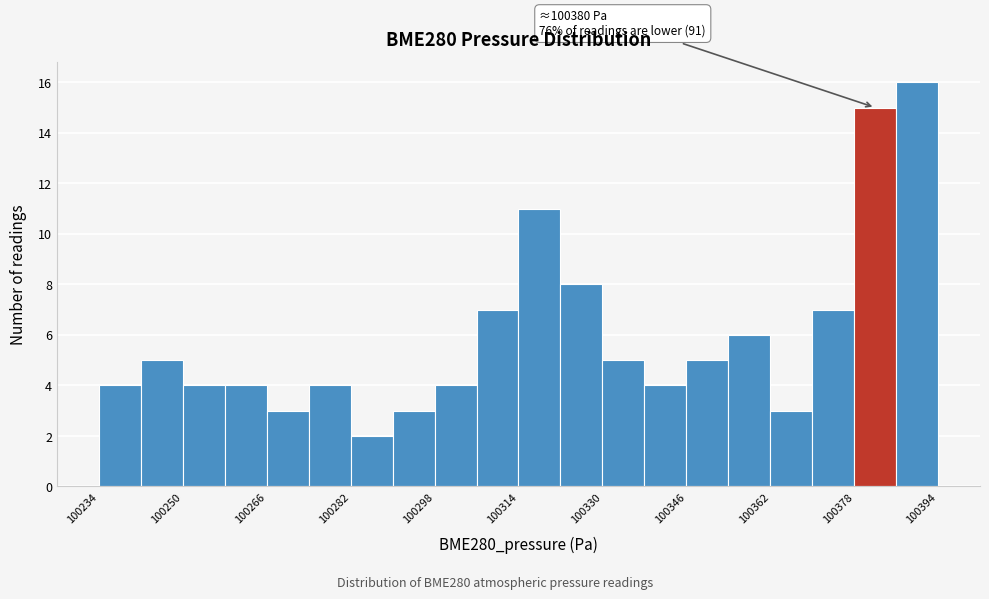

Which range on the x-axis has the tallest bar?

100386 to 100394